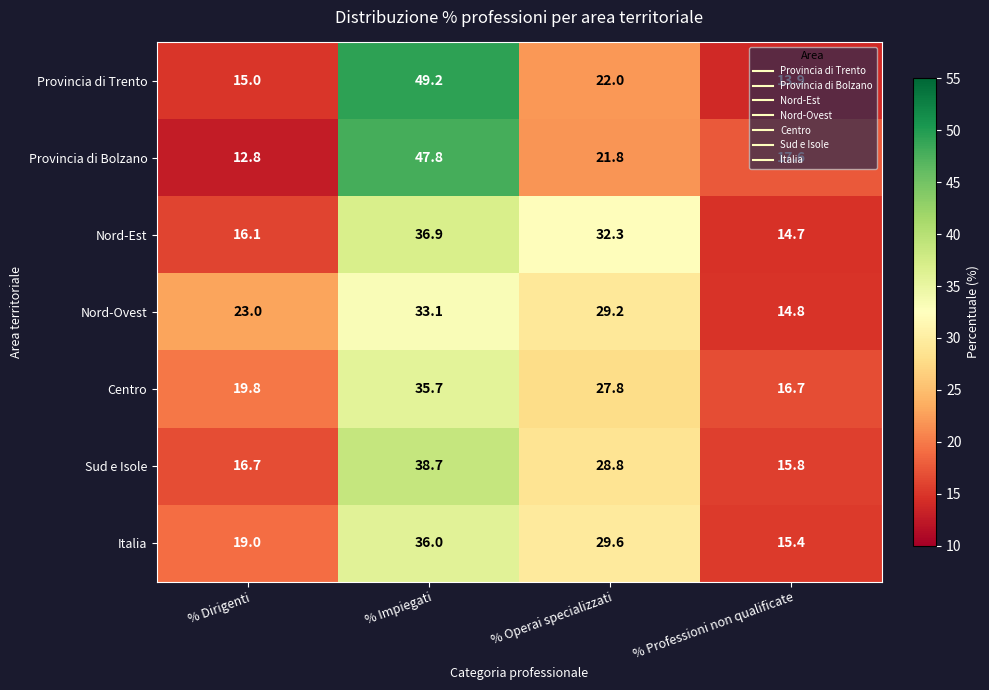

The Centro series shows 35.7 at % Impiegati. True or false?

True